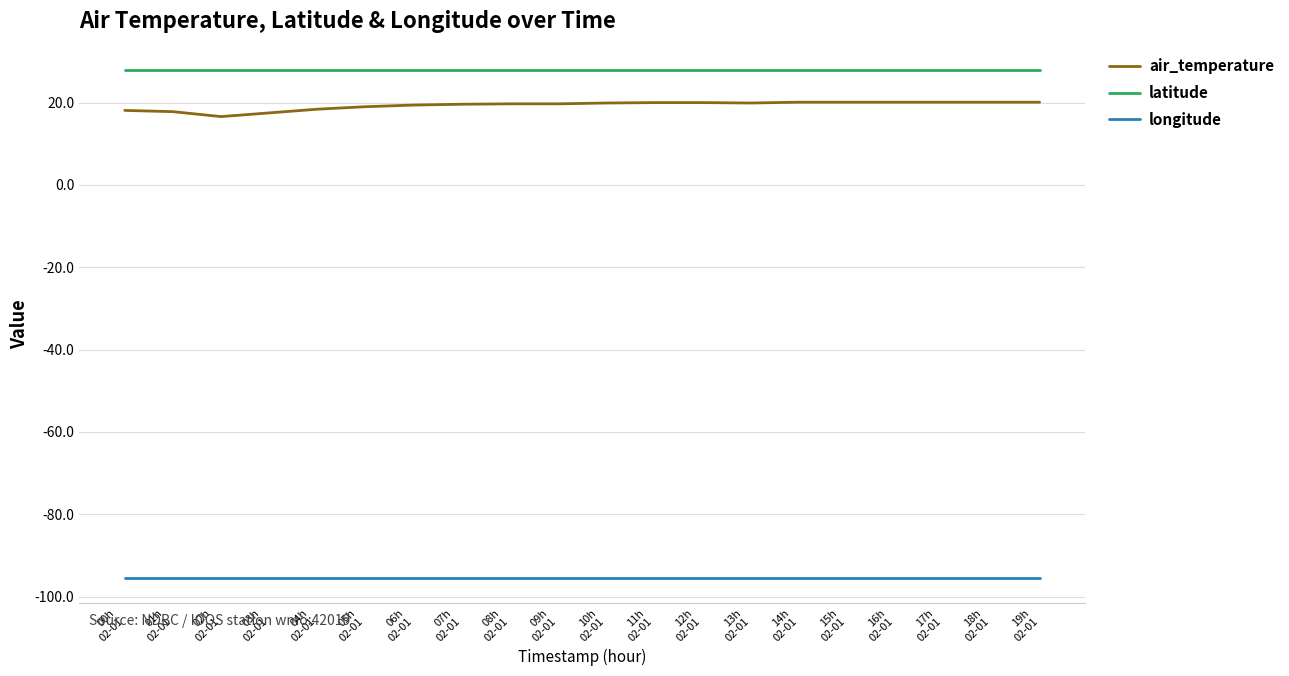

Which series has the largest range (max minus min)?

air_temperature